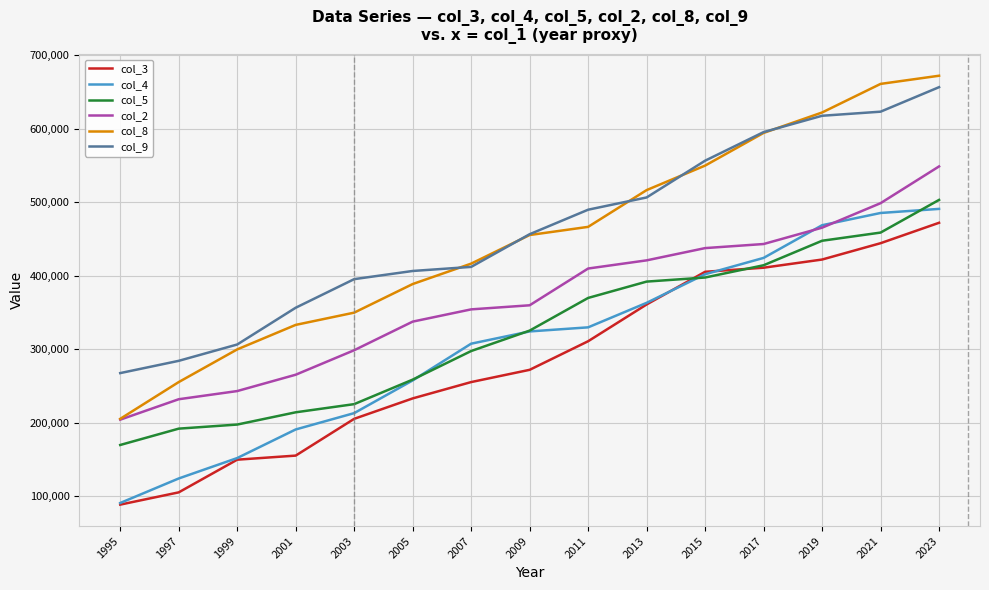

Reading left to right, extract all data points from this chart.

col_3: 1995=88888.9	1997=105555.6	1999=150000.0	2001=155555.6	2003=205555.6	2005=233333.3	2007=255555.6	2009=272222.2	2011=311111.1	2013=361111.1	2015=405555.6	2017=411111.1	2019=422222.2	2021=444444.4	2023=472222.2
col_4: 1995=91111.1	1997=124444.4	1999=152222.2	2001=191111.1	2003=213333.3	2005=257777.8	2007=307777.8	2009=324444.4	2011=330000.0	2013=363333.3	2015=402222.2	2017=424444.4	2019=468888.9	2021=485555.6	2023=491111.1
col_5: 1995=170000.0	1997=192222.2	1999=197777.8	2001=214444.4	2003=225555.6	2005=258888.9	2007=297777.8	2009=325555.6	2011=370000.0	2013=392222.2	2015=397777.8	2017=414444.4	2019=447777.8	2021=458888.9	2023=503333.3
col_2: 1995=204444.4	1997=232222.2	1999=243333.3	2001=265555.6	2003=298888.9	2005=337777.8	2007=354444.4	2009=360000.0	2011=410000.0	2013=421111.1	2015=437777.8	2017=443333.3	2019=465555.6	2021=498888.9	2023=548888.9
col_8: 1995=205555.6	1997=255555.6	1999=300000.0	2001=333333.3	2003=350000.0	2005=388888.9	2007=416666.7	2009=455555.6	2011=466666.7	2013=516666.7	2015=550000.0	2017=594444.4	2019=622222.2	2021=661111.1	2023=672222.2
col_9: 1995=267777.8	1997=284444.4	1999=306666.7	2001=356666.7	2003=395555.6	2005=406666.7	2007=412222.2	2009=456666.7	2011=490000.0	2013=506666.7	2015=556666.7	2017=595555.6	2019=617777.8	2021=623333.3	2023=656666.7